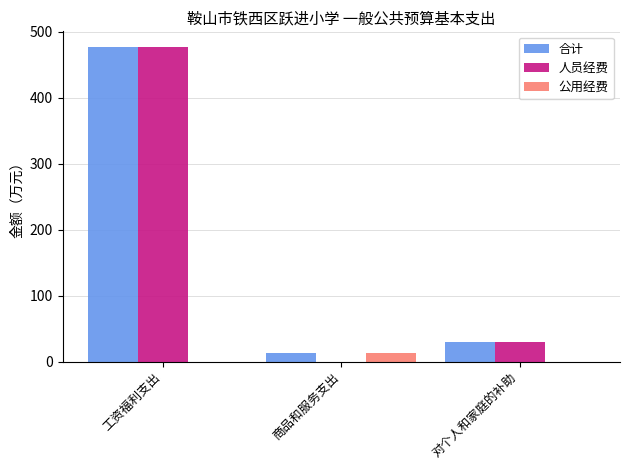

The 人员经费 series shows 29.3 at 对个人和家庭的补助. True or false?

True